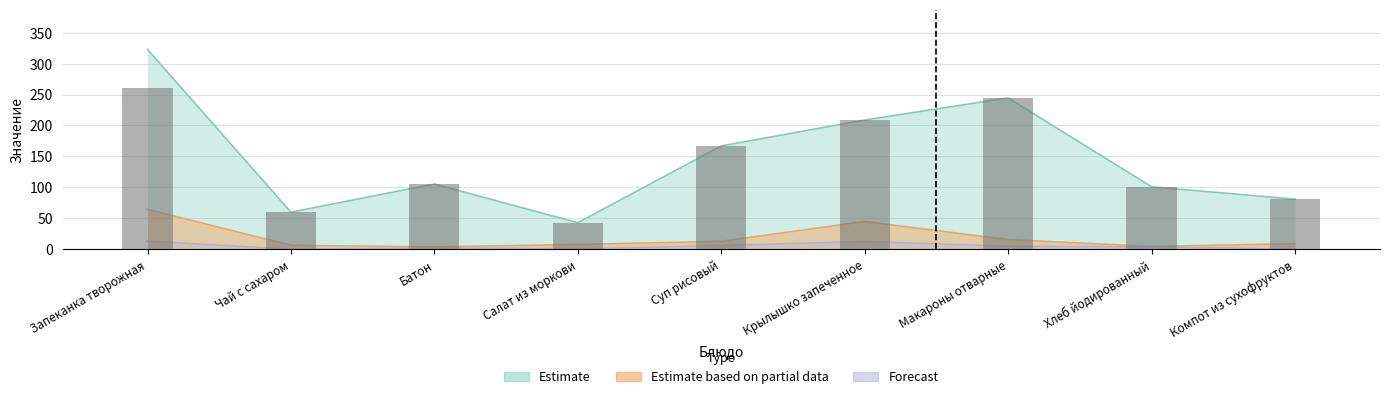

How many data points in Estimate based on partial data are less than 9?

4